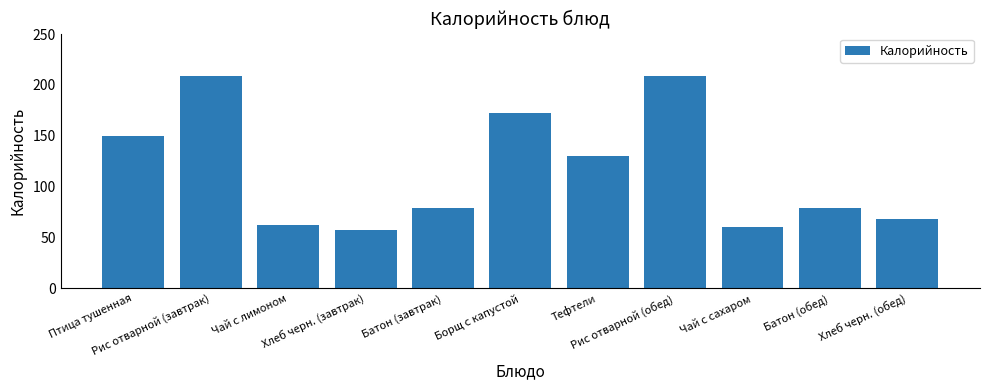

What is the value of the 2nd bar from the left?

208.7